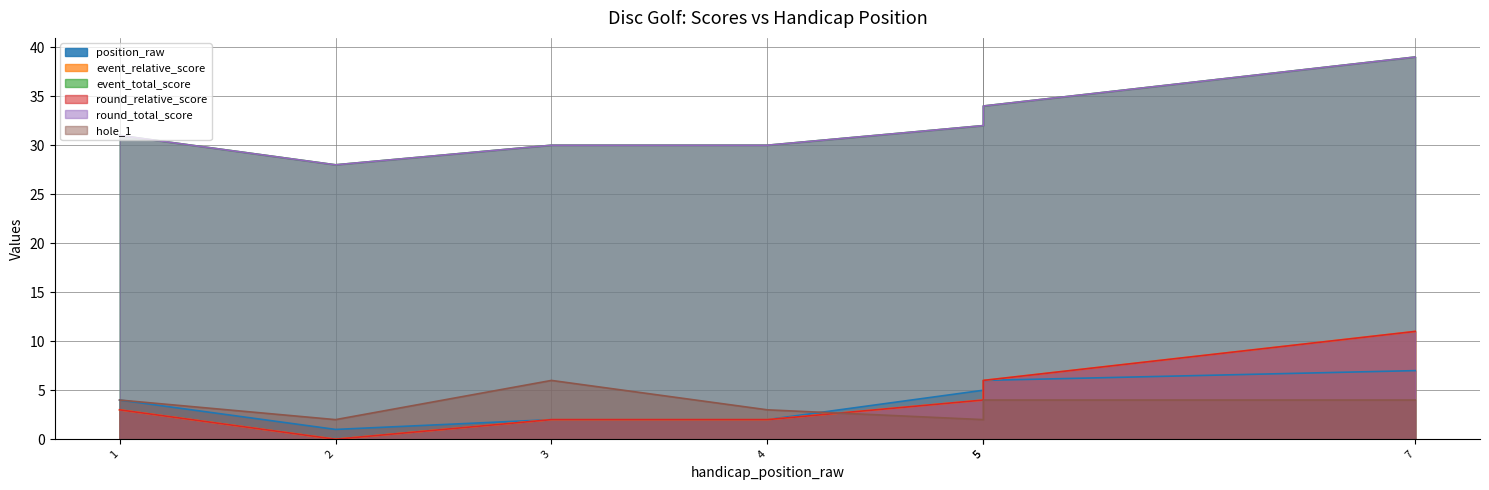

Rank the categories by position_raw value from highest to lowest.

7, 5, 5, 1, 3, 4, 2